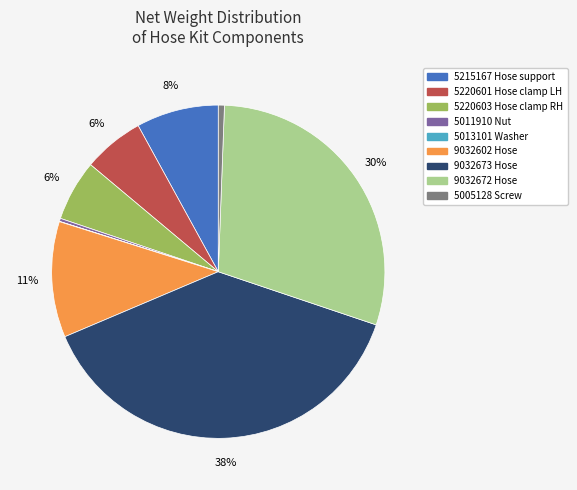

What is the largest slice in the pie chart?

9032673 Hose